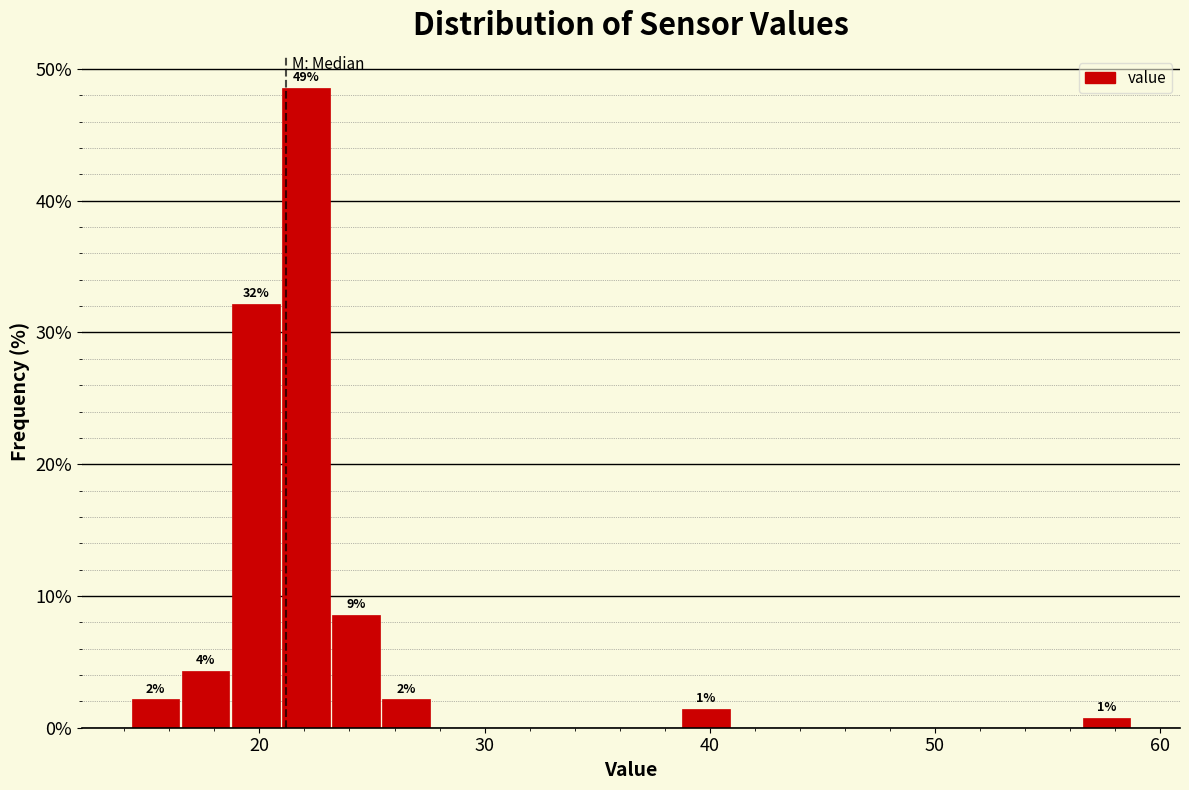

Read against the x-axis, roughly where is the centre of the tallest bar?

22